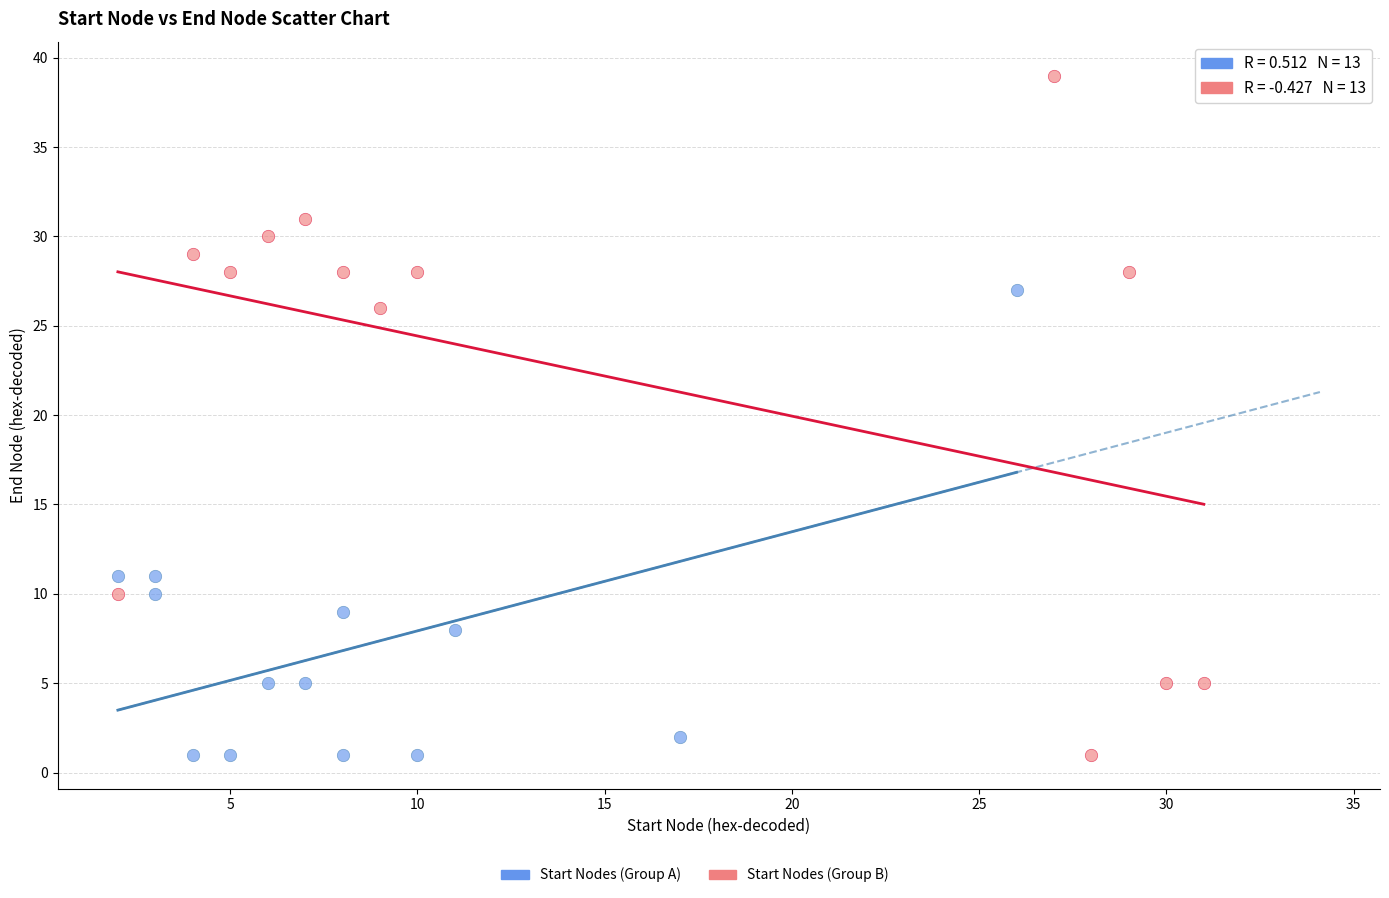

Which series has the widest spread of Y values?

Start Nodes (Group B)